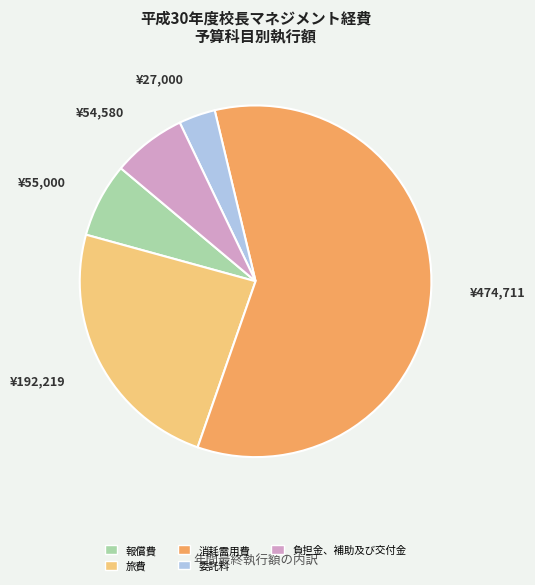

Between 旅費 and 負担金、補助及び交付金, which is larger?

旅費